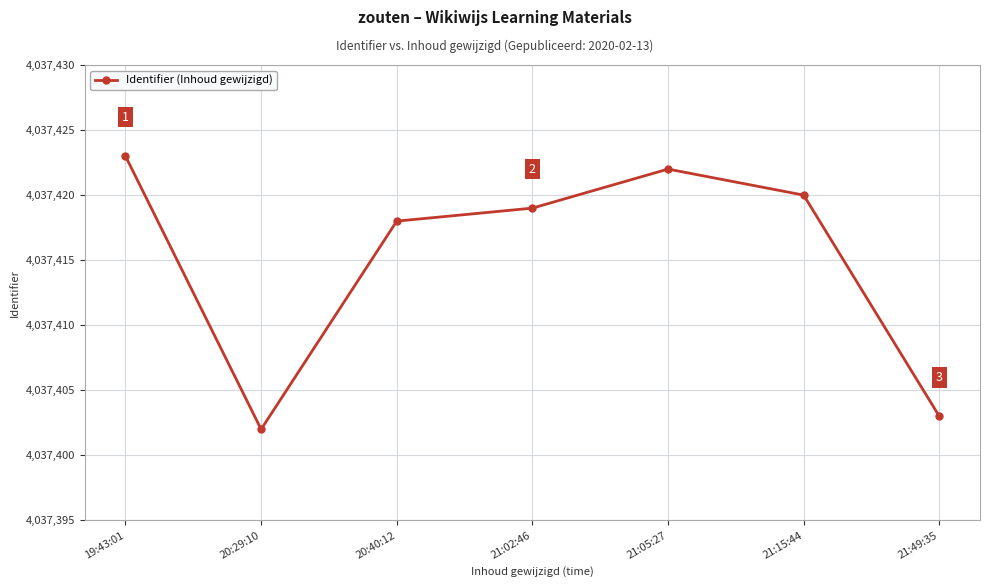

List the labels in order of value, smallest first.

20:29:10, 21:49:35, 20:40:12, 21:02:46, 21:15:44, 21:05:27, 19:43:01